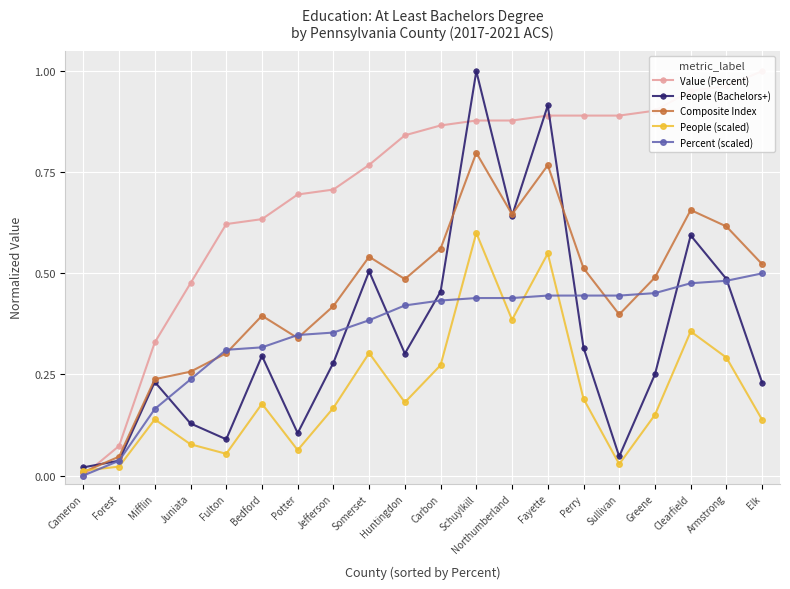

What value does the Percent (scaled) series have at Perry?

0.4